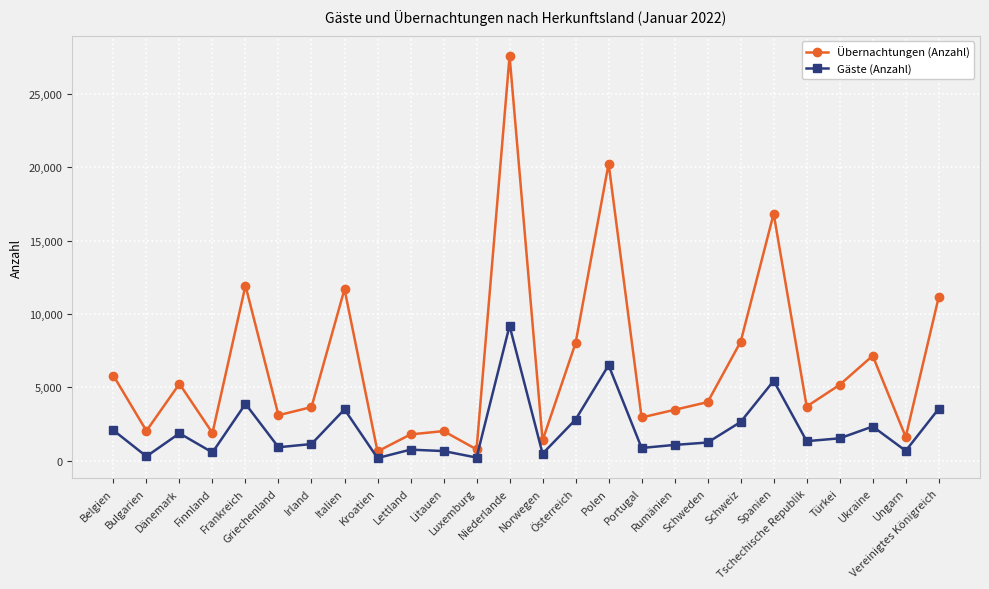

Is the value of Übernachtungen (Anzahl) at Polen greater than the value of Gäste (Anzahl) at Schweden?

Yes